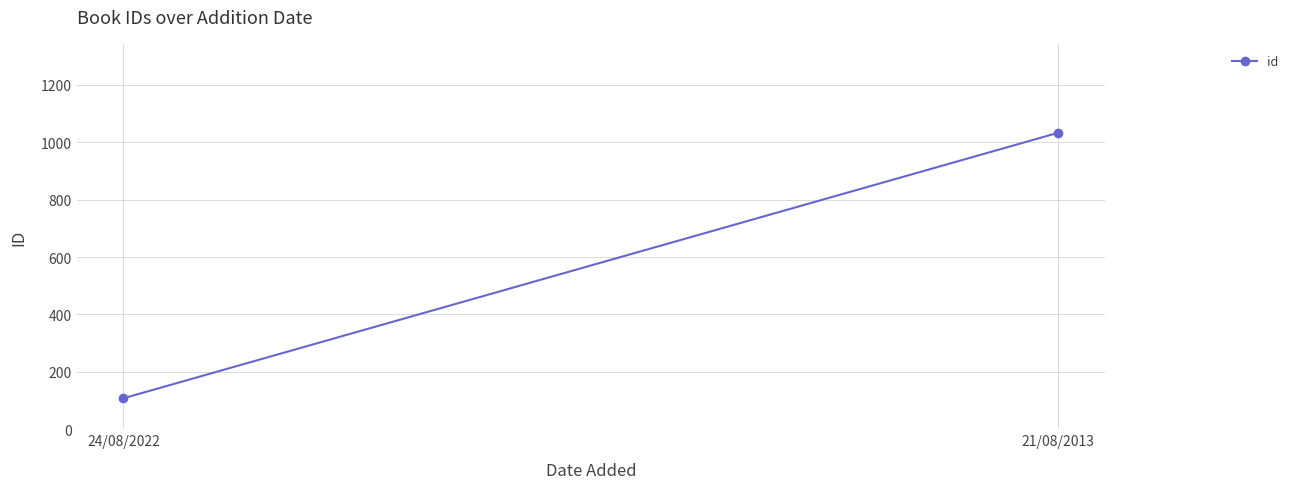

What is the label of the 2nd point from the right?

24/08/2022